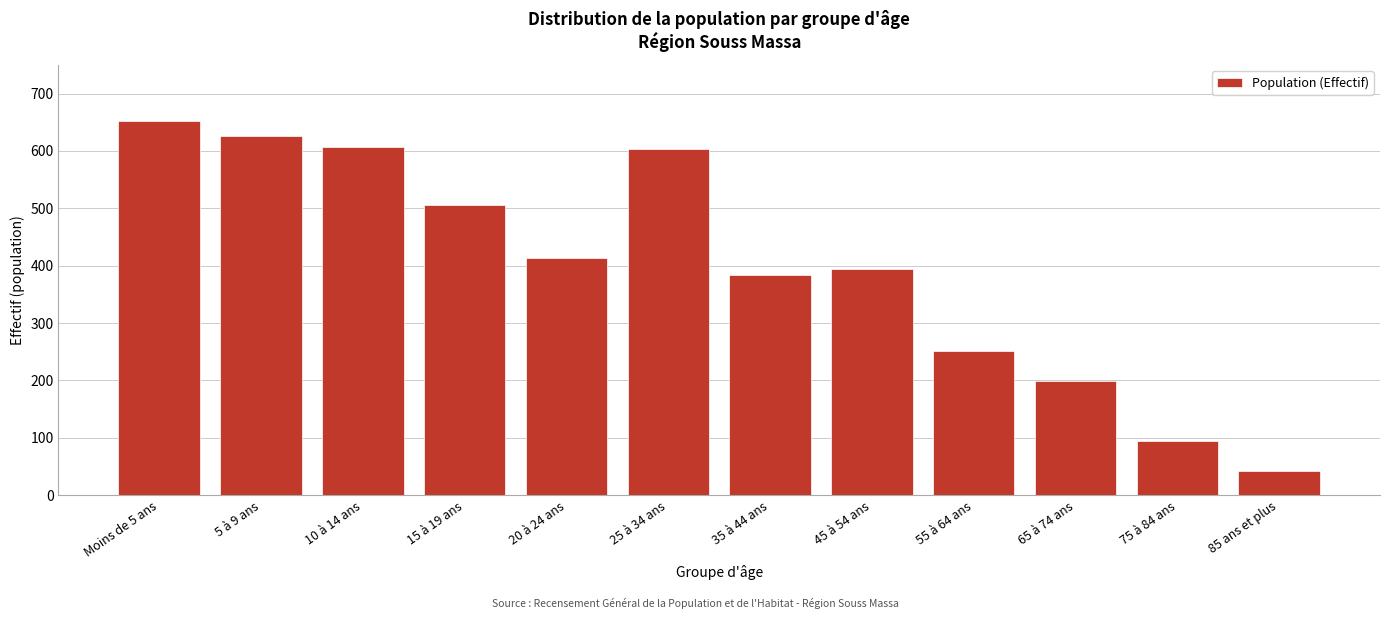

Reading left to right, list all the values displayed in this chart.

Moins de 5 ans=652	5 à 9 ans=626	10 à 14 ans=607	15 à 19 ans=505	20 à 24 ans=413	25 à 34 ans=604	35 à 44 ans=384	45 à 54 ans=394	55 à 64 ans=252	65 à 74 ans=199	75 à 84 ans=94	85 ans et plus=43